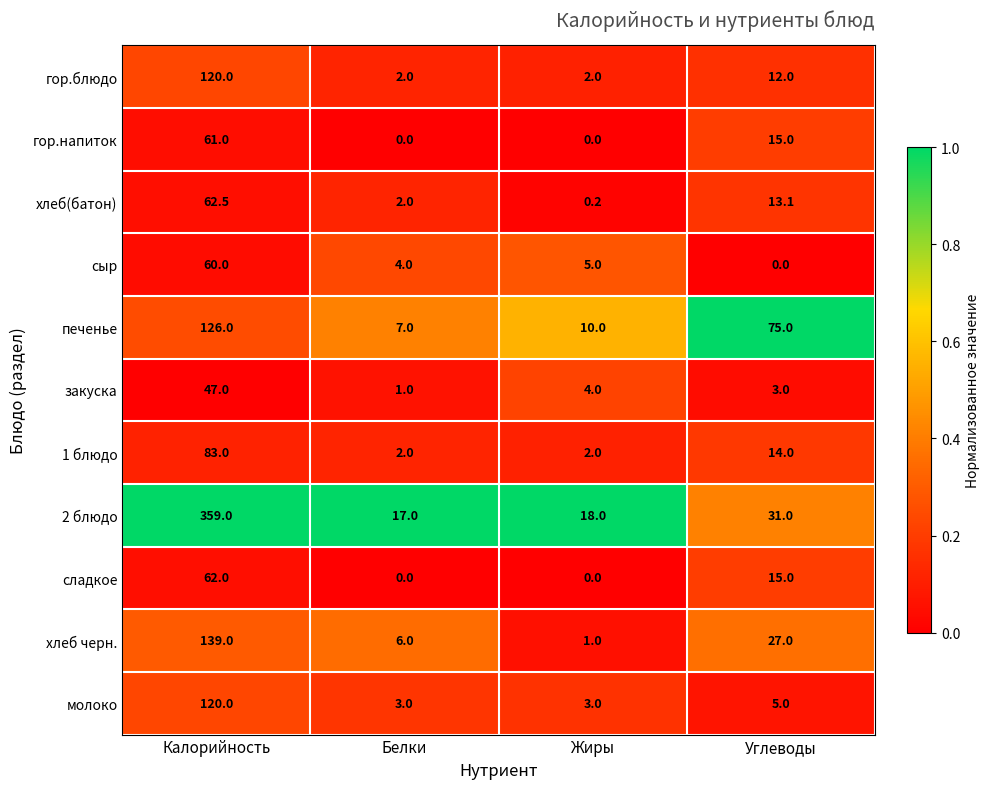

Which series has the widest spread of values?

2 блюдо